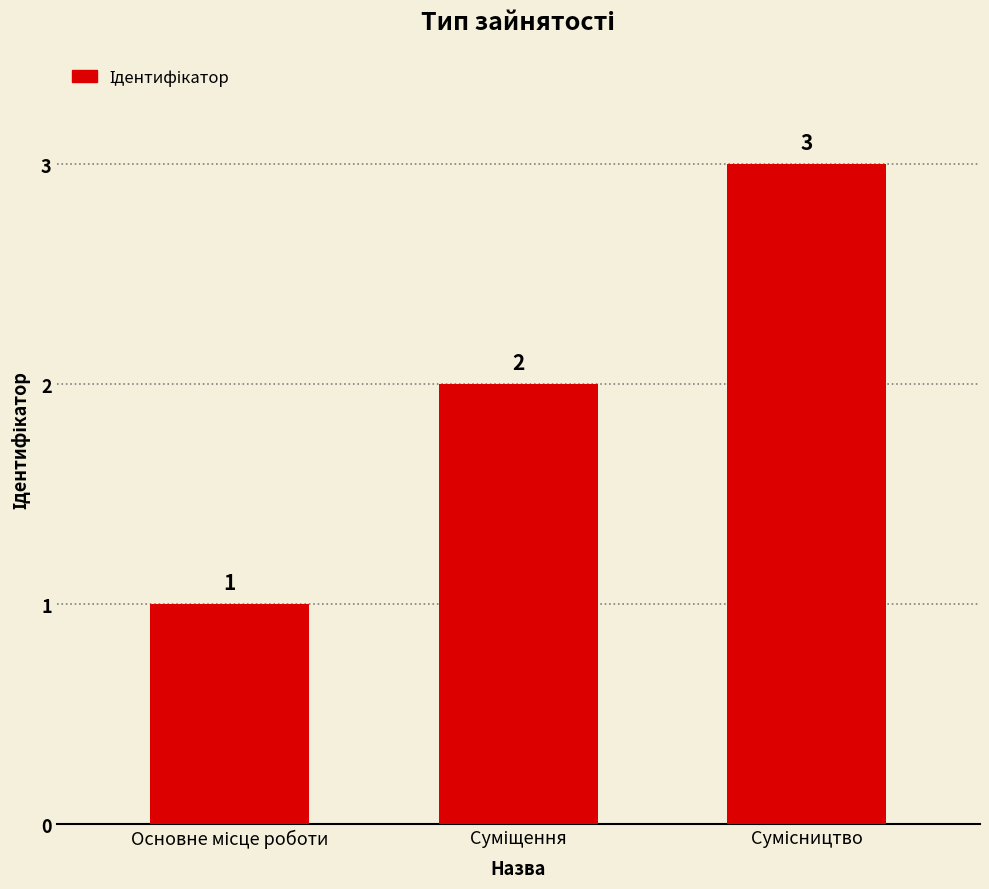

Count the values in the range 1 to 3.

3